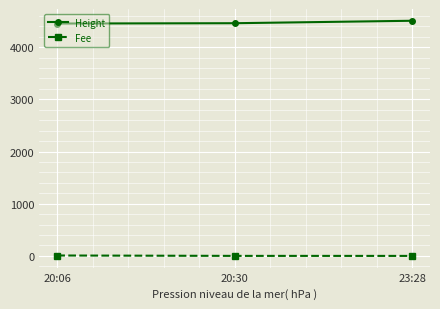

What is the maximum value for Height?

4506.0